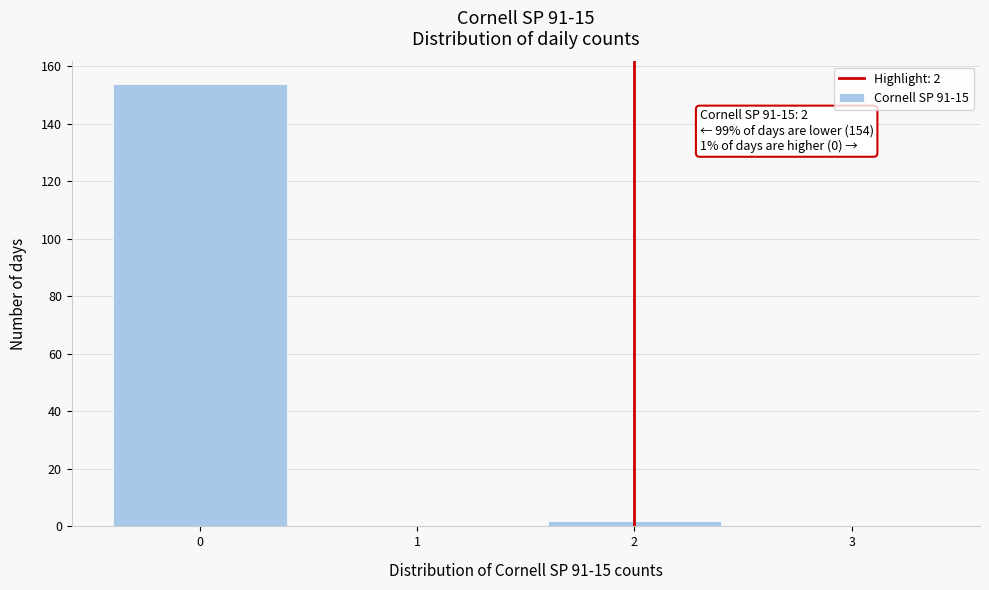

Which range on the x-axis has the tallest bar?

-0.5 to 0.5